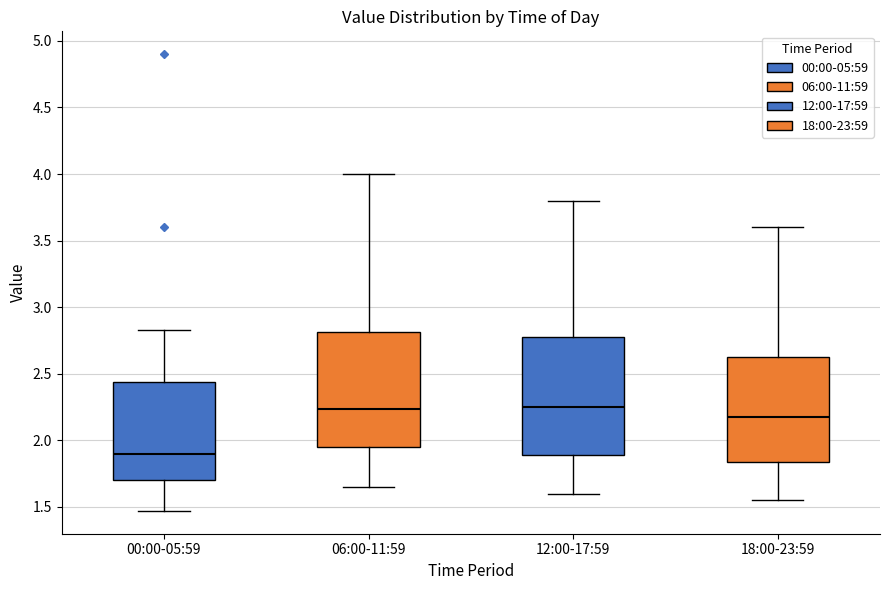

Reading left to right, transcribe this box plot: for each box, give where its median line is, the range the box spans, and where its two whiskers end, as read against the y-axis. The values are not printed on the chart, so give them approximately, as read against the axis.

00:00-05:59: median 1.90, box 1.70 to 2.45, whiskers 1.45 to 2.85
06:00-11:59: median 2.25, box 1.95 to 2.80, whiskers 1.65 to 4.00
12:00-17:59: median 2.25, box 1.90 to 2.80, whiskers 1.60 to 3.80
18:00-23:59: median 2.20, box 1.85 to 2.65, whiskers 1.55 to 3.60